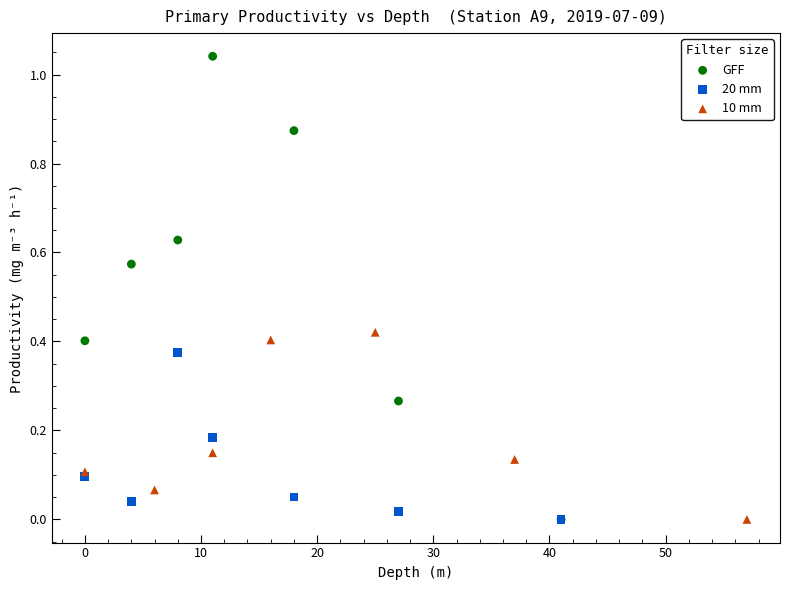

What are all the series names shown in the legend?

GFF, 20 mm, 10 mm